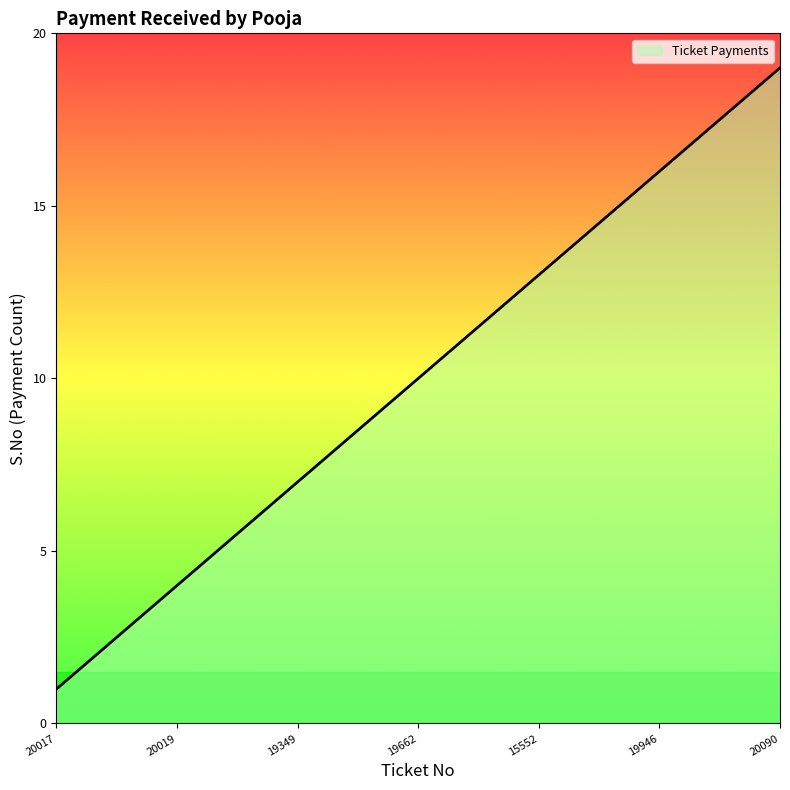

What is the difference between the maximum and minimum values?

18